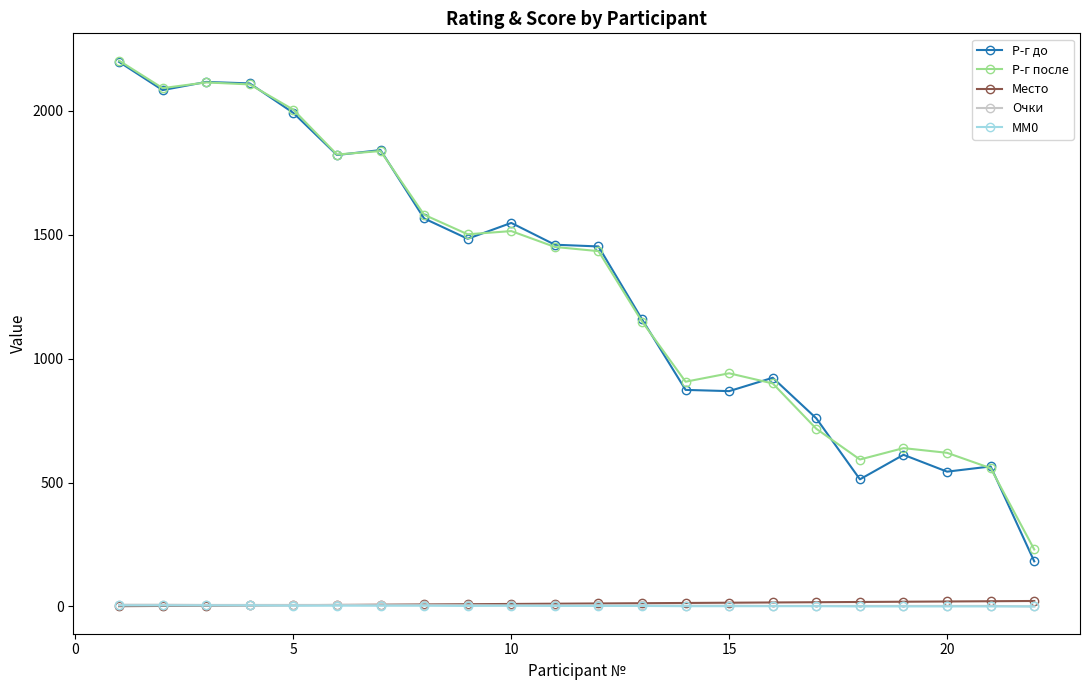

What is the greatest value displayed?

2203